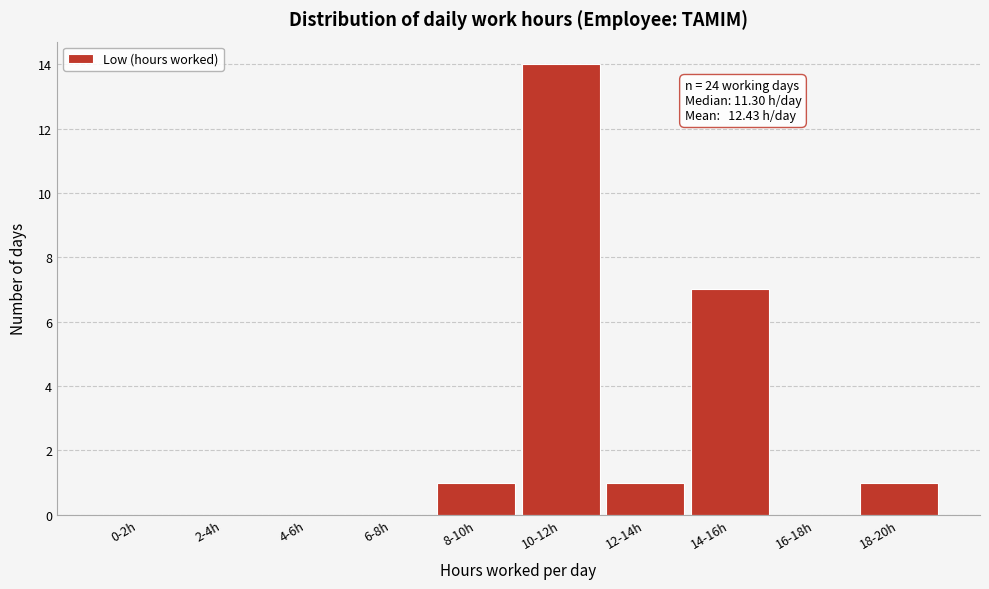

Reading right to left, extract all data points from this chart.

18-20h=1	16-18h=0	14-16h=7	12-14h=1	10-12h=14	8-10h=1	6-8h=0	4-6h=0	2-4h=0	0-2h=0